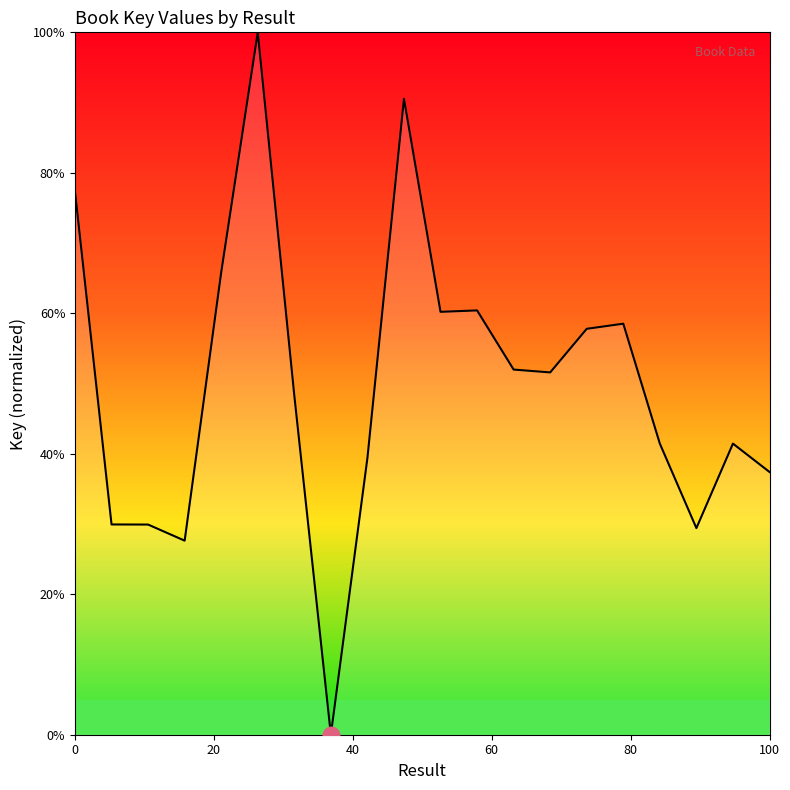

What is the difference between the maximum and minimum values?

100.0